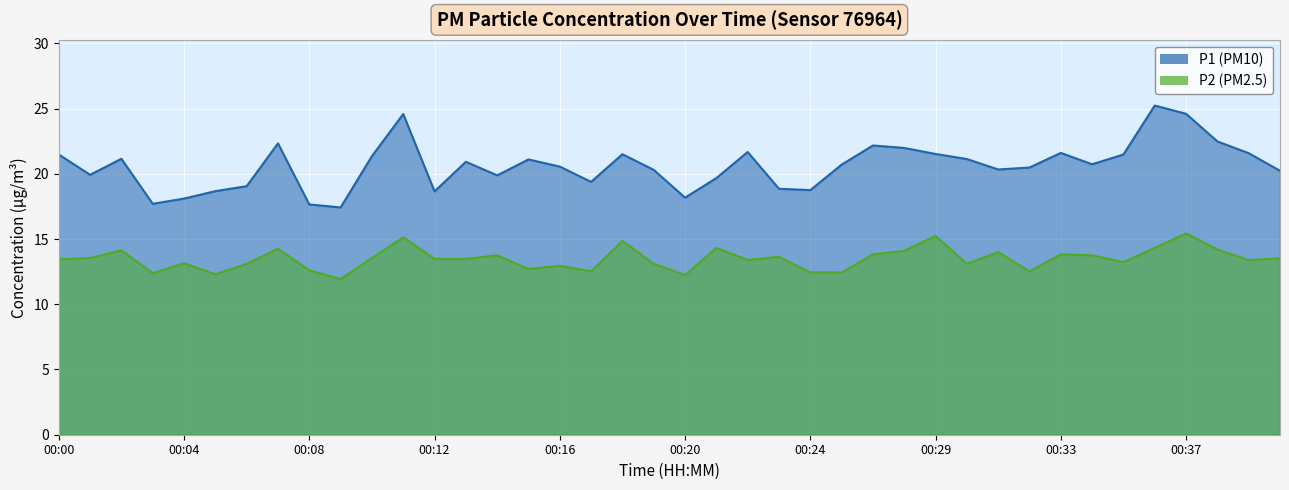

What is the difference between the second highest and minimum values in the P2 series?

3.3